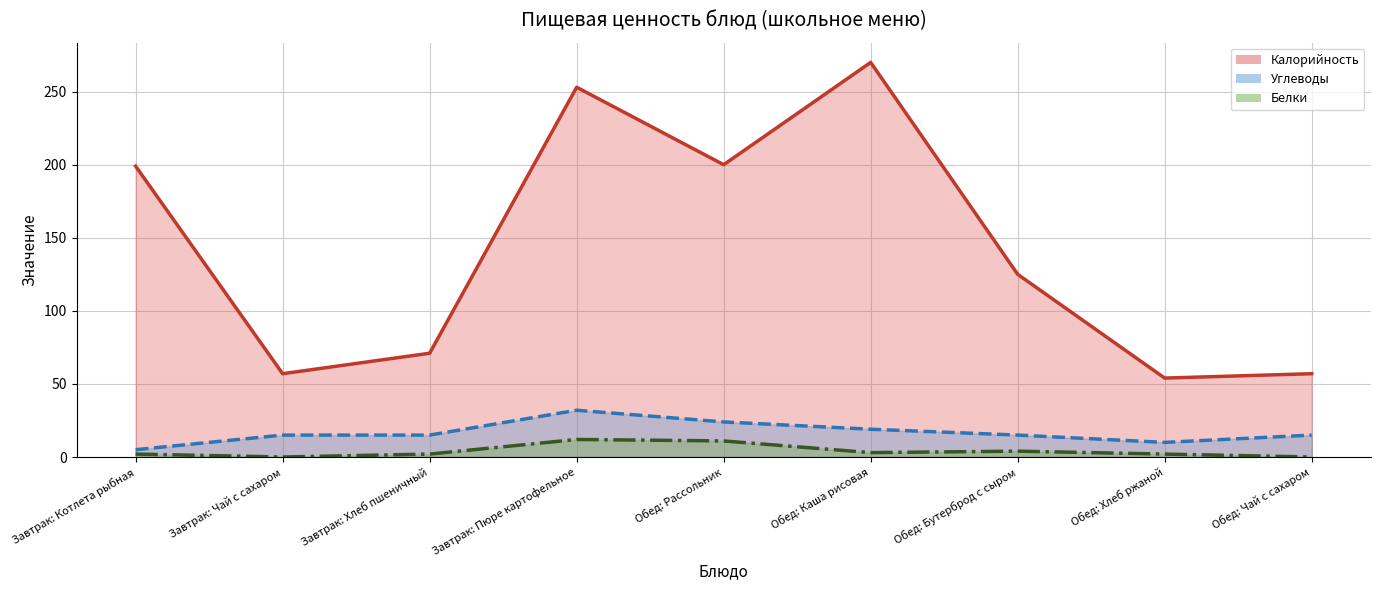

What are all the series names shown in the legend?

Калорийность, Углеводы, Белки